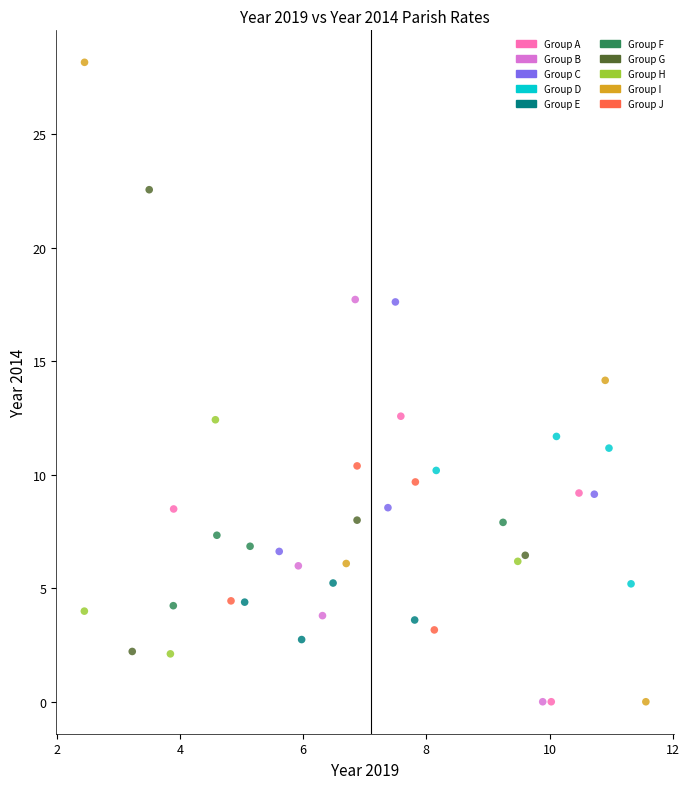

Which series reaches the maximum Y coordinate?

Group I